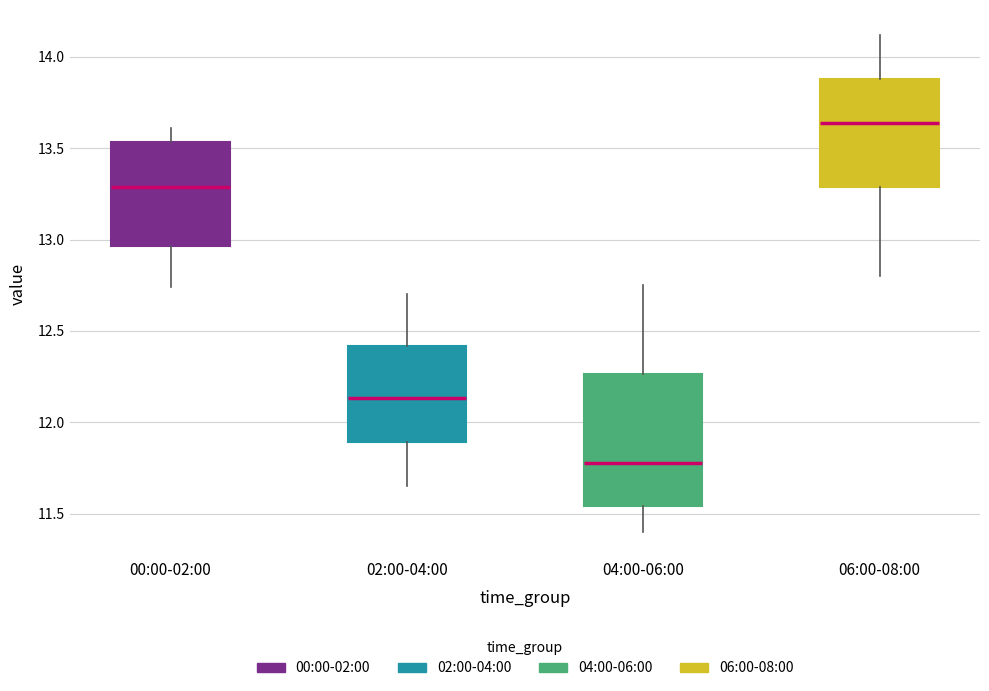

Which box is the tallest, from its lower edge to its upper edge?

04:00-06:00